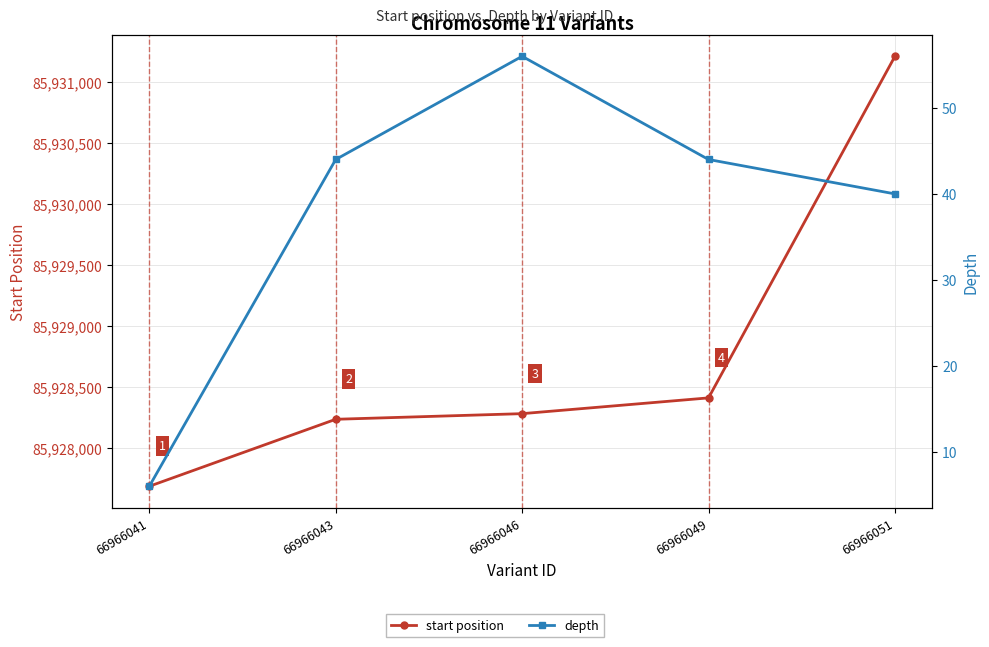

At which label is start position closest to 85929448?

66966049